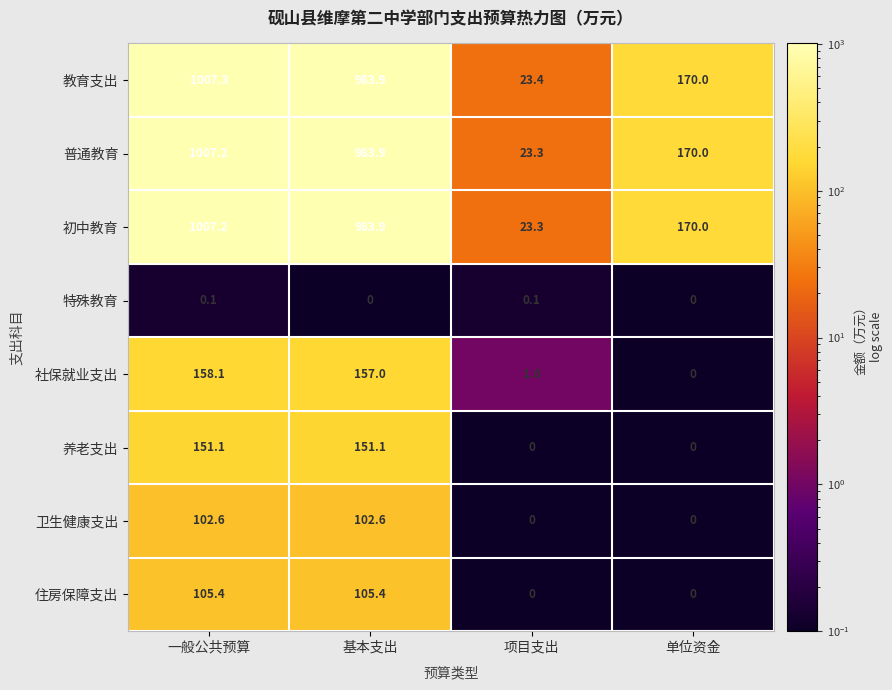

What is the spread (max minus min) of values at 项目支出?

23.4